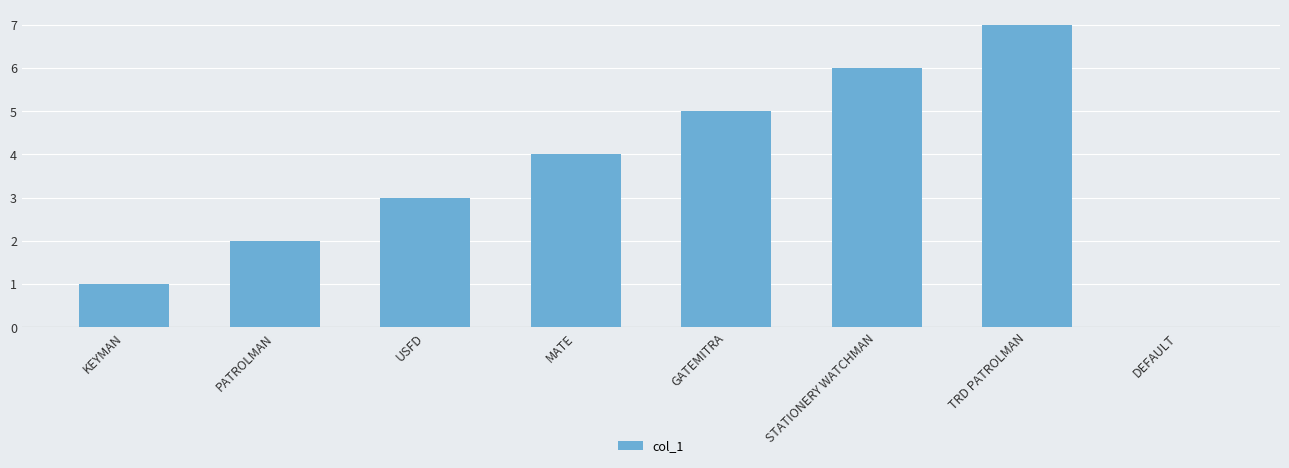

Which has a higher value, KEYMAN or TRD PATROLMAN?

TRD PATROLMAN